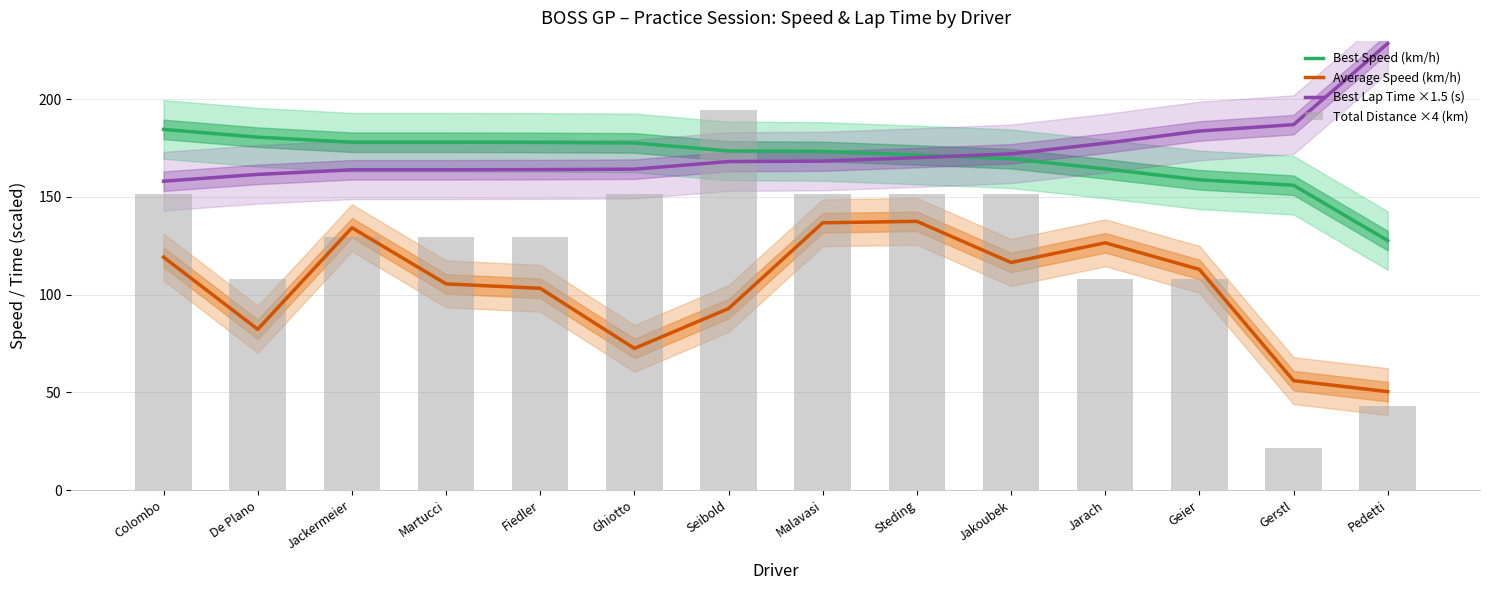

What is the sum of the Best Speed (km/h) values at Jarach and Gerstl?

320.4